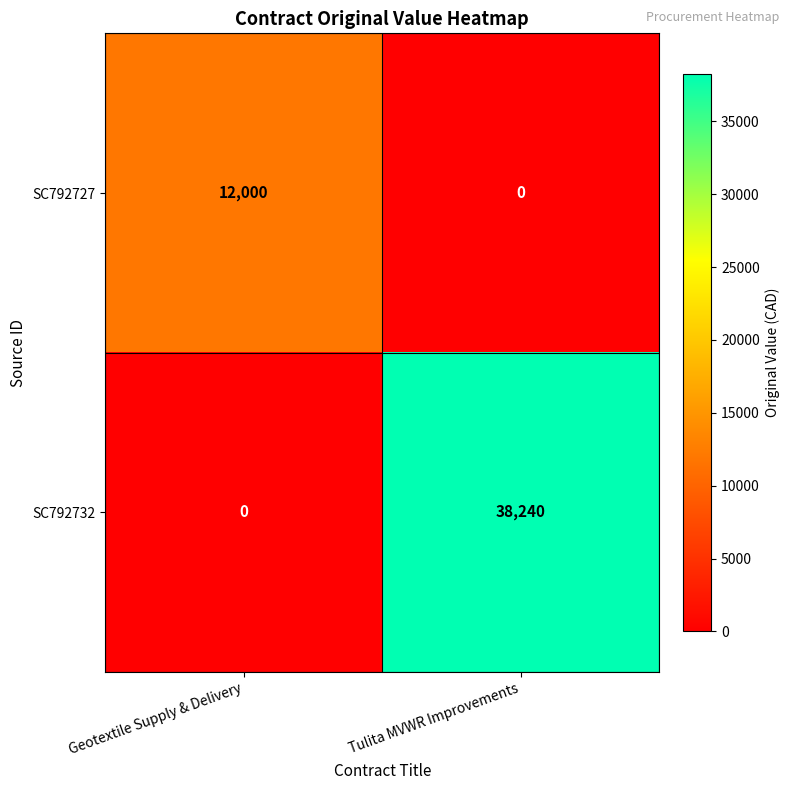

What is the difference between the SC792727 values at Tulita MVWR Improvements and Geotextile Supply & Delivery?

12000